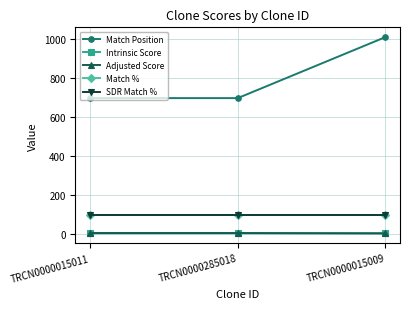

List the labels in order of Intrinsic Score value, smallest first.

TRCN0000015011, TRCN0000285018, TRCN0000015009